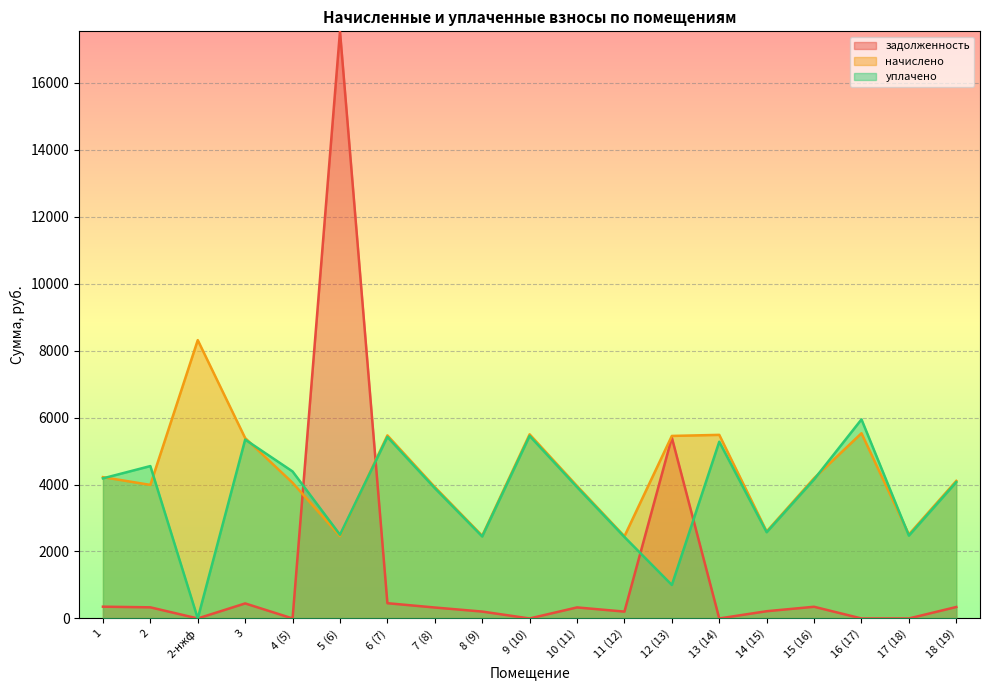

How many lines are shown in the chart?

3